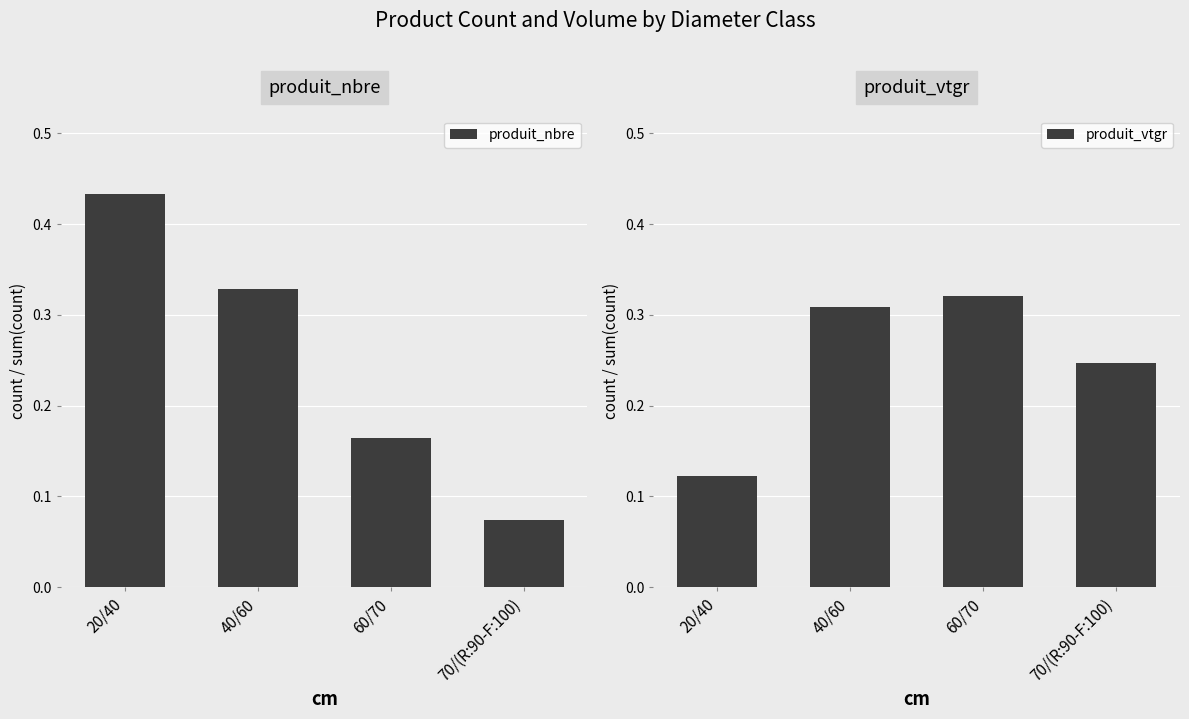

At which label does produit_nbre reach its peak?

20/40